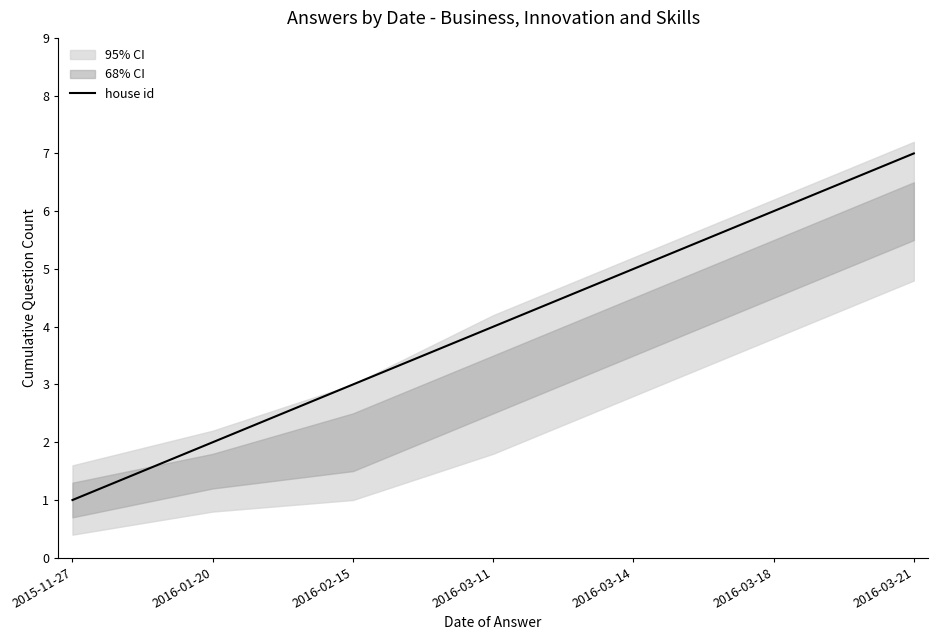

List the labels in order of value, largest first.

2016-03-21, 2016-03-18, 2016-03-14, 2016-03-11, 2016-02-15, 2016-01-20, 2015-11-27